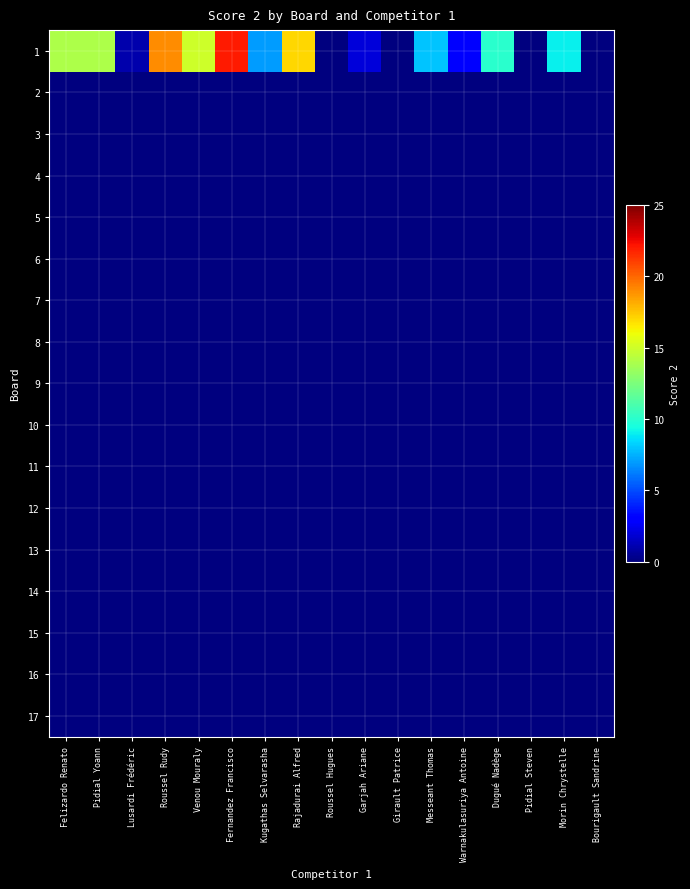

Reading right to left, extract all data points from this chart.

1: Bourigault Sandrine=0	Morin Chrystelle=9	Pidial Steven=0	Dugué Nadège=10	Warnakulasuriya Antoine=3	Messeant Thomas=8	Girault Patrice=0	Garjah Ariane=2	Roussel Hugues=0	Rajadurai Alfred=17	Kugathas Selvarasha=7	Fernandez Francisco=22	Venou Mouraly=15	Roussel Rudy=19	Lusardi Frédéric=1	Pidial Yoann=14	Felizardo Renato=14
2: Bourigault Sandrine=0	Morin Chrystelle=0	Pidial Steven=0	Dugué Nadège=0	Warnakulasuriya Antoine=0	Messeant Thomas=0	Girault Patrice=0	Garjah Ariane=0	Roussel Hugues=0	Rajadurai Alfred=0	Kugathas Selvarasha=0	Fernandez Francisco=0	Venou Mouraly=0	Roussel Rudy=0	Lusardi Frédéric=0	Pidial Yoann=0	Felizardo Renato=0
3: Bourigault Sandrine=0	Morin Chrystelle=0	Pidial Steven=0	Dugué Nadège=0	Warnakulasuriya Antoine=0	Messeant Thomas=0	Girault Patrice=0	Garjah Ariane=0	Roussel Hugues=0	Rajadurai Alfred=0	Kugathas Selvarasha=0	Fernandez Francisco=0	Venou Mouraly=0	Roussel Rudy=0	Lusardi Frédéric=0	Pidial Yoann=0	Felizardo Renato=0
4: Bourigault Sandrine=0	Morin Chrystelle=0	Pidial Steven=0	Dugué Nadège=0	Warnakulasuriya Antoine=0	Messeant Thomas=0	Girault Patrice=0	Garjah Ariane=0	Roussel Hugues=0	Rajadurai Alfred=0	Kugathas Selvarasha=0	Fernandez Francisco=0	Venou Mouraly=0	Roussel Rudy=0	Lusardi Frédéric=0	Pidial Yoann=0	Felizardo Renato=0
5: Bourigault Sandrine=0	Morin Chrystelle=0	Pidial Steven=0	Dugué Nadège=0	Warnakulasuriya Antoine=0	Messeant Thomas=0	Girault Patrice=0	Garjah Ariane=0	Roussel Hugues=0	Rajadurai Alfred=0	Kugathas Selvarasha=0	Fernandez Francisco=0	Venou Mouraly=0	Roussel Rudy=0	Lusardi Frédéric=0	Pidial Yoann=0	Felizardo Renato=0
6: Bourigault Sandrine=0	Morin Chrystelle=0	Pidial Steven=0	Dugué Nadège=0	Warnakulasuriya Antoine=0	Messeant Thomas=0	Girault Patrice=0	Garjah Ariane=0	Roussel Hugues=0	Rajadurai Alfred=0	Kugathas Selvarasha=0	Fernandez Francisco=0	Venou Mouraly=0	Roussel Rudy=0	Lusardi Frédéric=0	Pidial Yoann=0	Felizardo Renato=0
7: Bourigault Sandrine=0	Morin Chrystelle=0	Pidial Steven=0	Dugué Nadège=0	Warnakulasuriya Antoine=0	Messeant Thomas=0	Girault Patrice=0	Garjah Ariane=0	Roussel Hugues=0	Rajadurai Alfred=0	Kugathas Selvarasha=0	Fernandez Francisco=0	Venou Mouraly=0	Roussel Rudy=0	Lusardi Frédéric=0	Pidial Yoann=0	Felizardo Renato=0
8: Bourigault Sandrine=0	Morin Chrystelle=0	Pidial Steven=0	Dugué Nadège=0	Warnakulasuriya Antoine=0	Messeant Thomas=0	Girault Patrice=0	Garjah Ariane=0	Roussel Hugues=0	Rajadurai Alfred=0	Kugathas Selvarasha=0	Fernandez Francisco=0	Venou Mouraly=0	Roussel Rudy=0	Lusardi Frédéric=0	Pidial Yoann=0	Felizardo Renato=0
9: Bourigault Sandrine=0	Morin Chrystelle=0	Pidial Steven=0	Dugué Nadège=0	Warnakulasuriya Antoine=0	Messeant Thomas=0	Girault Patrice=0	Garjah Ariane=0	Roussel Hugues=0	Rajadurai Alfred=0	Kugathas Selvarasha=0	Fernandez Francisco=0	Venou Mouraly=0	Roussel Rudy=0	Lusardi Frédéric=0	Pidial Yoann=0	Felizardo Renato=0
10: Bourigault Sandrine=0	Morin Chrystelle=0	Pidial Steven=0	Dugué Nadège=0	Warnakulasuriya Antoine=0	Messeant Thomas=0	Girault Patrice=0	Garjah Ariane=0	Roussel Hugues=0	Rajadurai Alfred=0	Kugathas Selvarasha=0	Fernandez Francisco=0	Venou Mouraly=0	Roussel Rudy=0	Lusardi Frédéric=0	Pidial Yoann=0	Felizardo Renato=0
11: Bourigault Sandrine=0	Morin Chrystelle=0	Pidial Steven=0	Dugué Nadège=0	Warnakulasuriya Antoine=0	Messeant Thomas=0	Girault Patrice=0	Garjah Ariane=0	Roussel Hugues=0	Rajadurai Alfred=0	Kugathas Selvarasha=0	Fernandez Francisco=0	Venou Mouraly=0	Roussel Rudy=0	Lusardi Frédéric=0	Pidial Yoann=0	Felizardo Renato=0
12: Bourigault Sandrine=0	Morin Chrystelle=0	Pidial Steven=0	Dugué Nadège=0	Warnakulasuriya Antoine=0	Messeant Thomas=0	Girault Patrice=0	Garjah Ariane=0	Roussel Hugues=0	Rajadurai Alfred=0	Kugathas Selvarasha=0	Fernandez Francisco=0	Venou Mouraly=0	Roussel Rudy=0	Lusardi Frédéric=0	Pidial Yoann=0	Felizardo Renato=0
13: Bourigault Sandrine=0	Morin Chrystelle=0	Pidial Steven=0	Dugué Nadège=0	Warnakulasuriya Antoine=0	Messeant Thomas=0	Girault Patrice=0	Garjah Ariane=0	Roussel Hugues=0	Rajadurai Alfred=0	Kugathas Selvarasha=0	Fernandez Francisco=0	Venou Mouraly=0	Roussel Rudy=0	Lusardi Frédéric=0	Pidial Yoann=0	Felizardo Renato=0
14: Bourigault Sandrine=0	Morin Chrystelle=0	Pidial Steven=0	Dugué Nadège=0	Warnakulasuriya Antoine=0	Messeant Thomas=0	Girault Patrice=0	Garjah Ariane=0	Roussel Hugues=0	Rajadurai Alfred=0	Kugathas Selvarasha=0	Fernandez Francisco=0	Venou Mouraly=0	Roussel Rudy=0	Lusardi Frédéric=0	Pidial Yoann=0	Felizardo Renato=0
15: Bourigault Sandrine=0	Morin Chrystelle=0	Pidial Steven=0	Dugué Nadège=0	Warnakulasuriya Antoine=0	Messeant Thomas=0	Girault Patrice=0	Garjah Ariane=0	Roussel Hugues=0	Rajadurai Alfred=0	Kugathas Selvarasha=0	Fernandez Francisco=0	Venou Mouraly=0	Roussel Rudy=0	Lusardi Frédéric=0	Pidial Yoann=0	Felizardo Renato=0
16: Bourigault Sandrine=0	Morin Chrystelle=0	Pidial Steven=0	Dugué Nadège=0	Warnakulasuriya Antoine=0	Messeant Thomas=0	Girault Patrice=0	Garjah Ariane=0	Roussel Hugues=0	Rajadurai Alfred=0	Kugathas Selvarasha=0	Fernandez Francisco=0	Venou Mouraly=0	Roussel Rudy=0	Lusardi Frédéric=0	Pidial Yoann=0	Felizardo Renato=0
17: Bourigault Sandrine=0	Morin Chrystelle=0	Pidial Steven=0	Dugué Nadège=0	Warnakulasuriya Antoine=0	Messeant Thomas=0	Girault Patrice=0	Garjah Ariane=0	Roussel Hugues=0	Rajadurai Alfred=0	Kugathas Selvarasha=0	Fernandez Francisco=0	Venou Mouraly=0	Roussel Rudy=0	Lusardi Frédéric=0	Pidial Yoann=0	Felizardo Renato=0